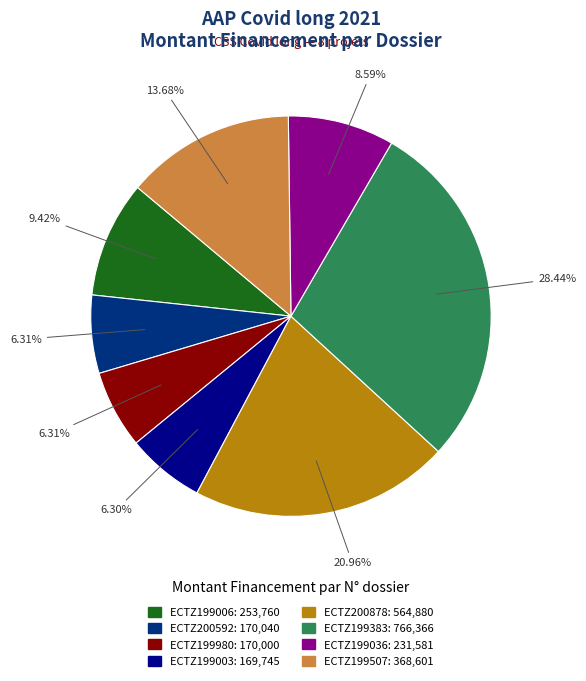

Count the number of slices in the pie.

8